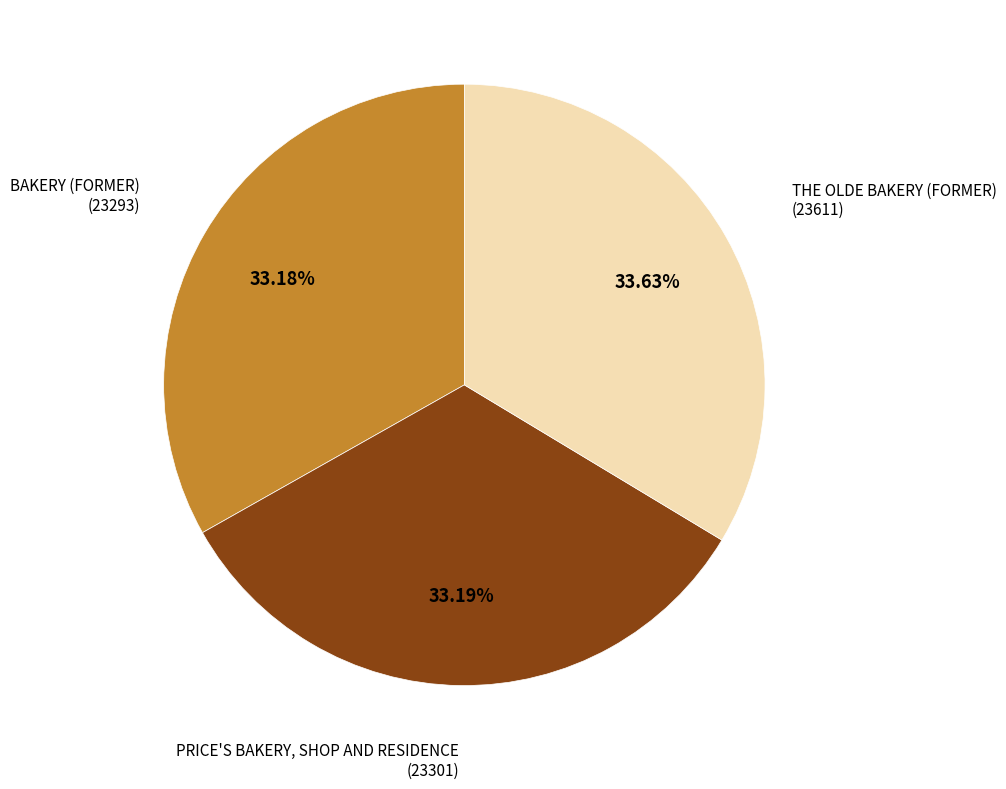

Count the number of slices in the pie.

3